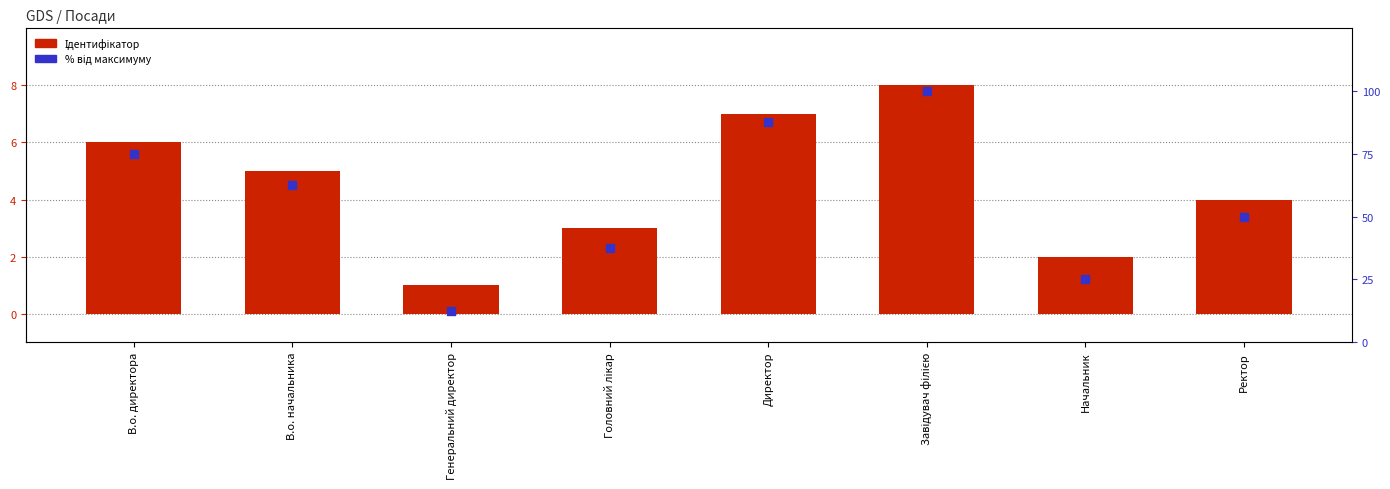

Which series has the largest Y range (max minus min)?

% від максимуму